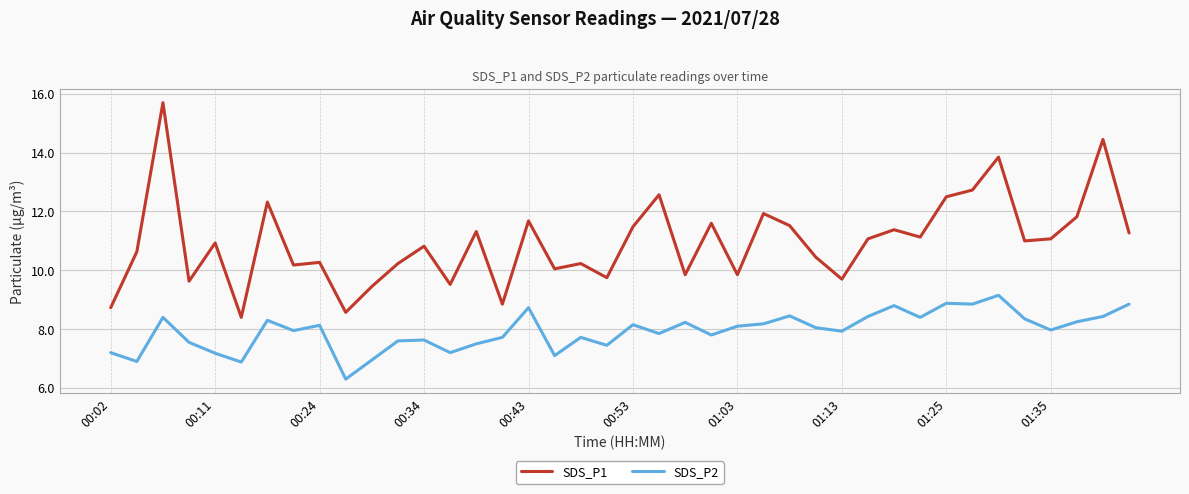

What is the difference between the maximum and minimum values in the SDS_P1 series?

7.3